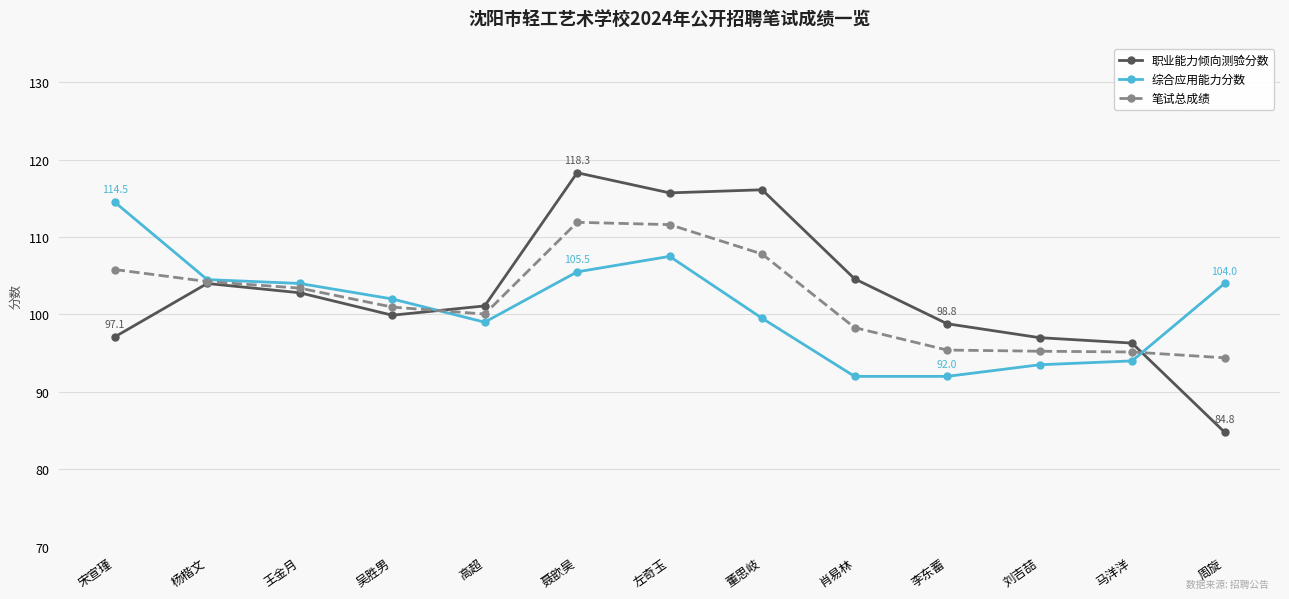

What is the maximum value shown in the chart?

118.3